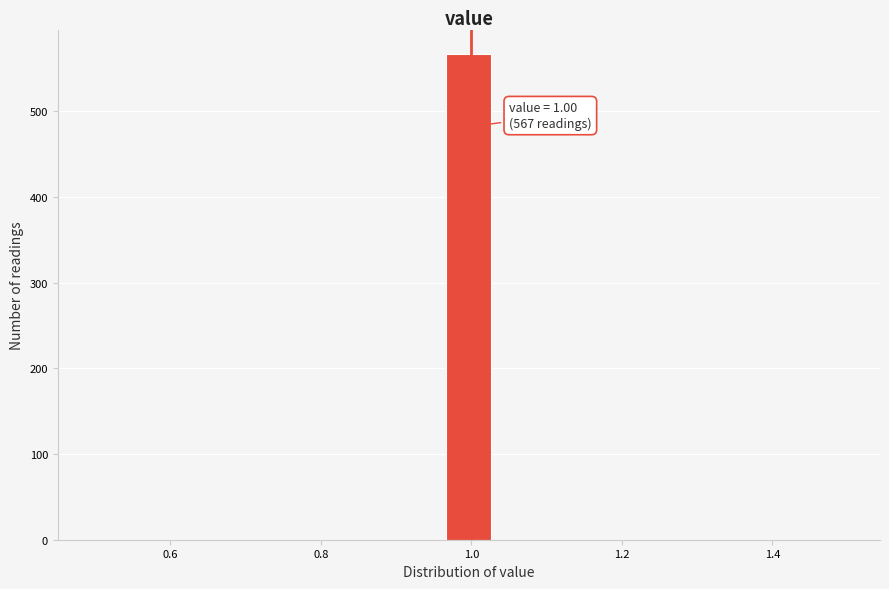

Around what value on the x-axis is the tallest bar? Give the approximate position of its centre, as read against the axis.

1.00